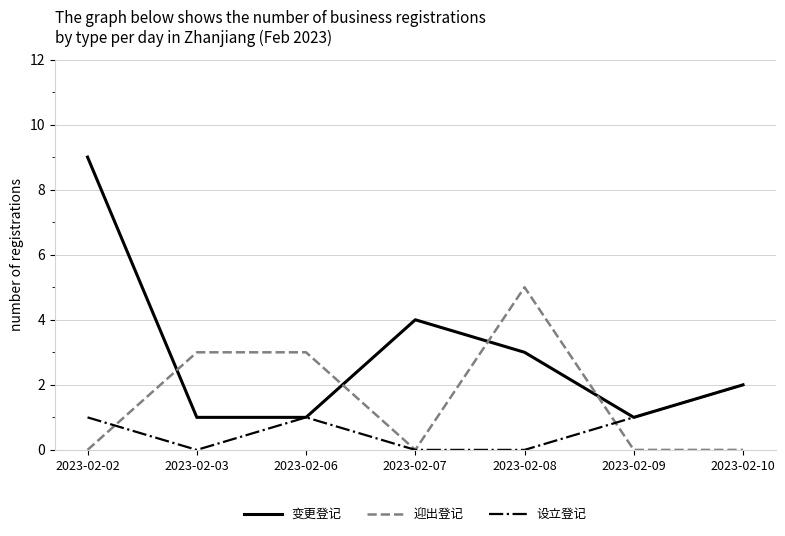

Reading right to left, what are all the values shown in this chart?

变更登记: 2023-02-10=2	2023-02-09=1	2023-02-08=3	2023-02-07=4	2023-02-06=1	2023-02-03=1	2023-02-02=9
迎出登记: 2023-02-10=0	2023-02-09=0	2023-02-08=5	2023-02-07=0	2023-02-06=3	2023-02-03=3	2023-02-02=0
设立登记: 2023-02-10=2	2023-02-09=1	2023-02-08=0	2023-02-07=0	2023-02-06=1	2023-02-03=0	2023-02-02=1